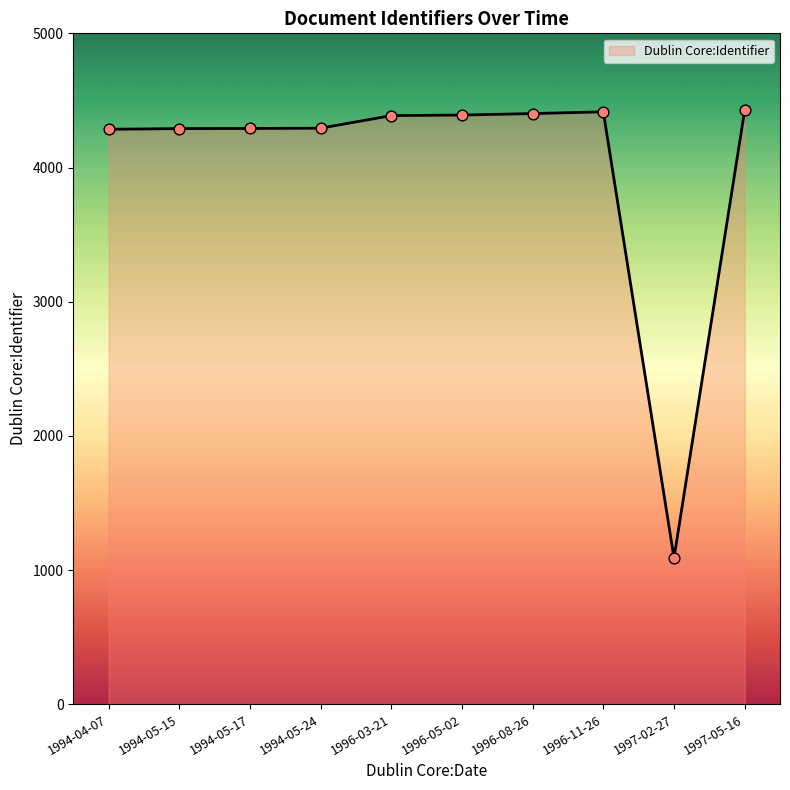

What is the ratio of the value at 1996-08-26 to the value at 1994-05-15?

1.0